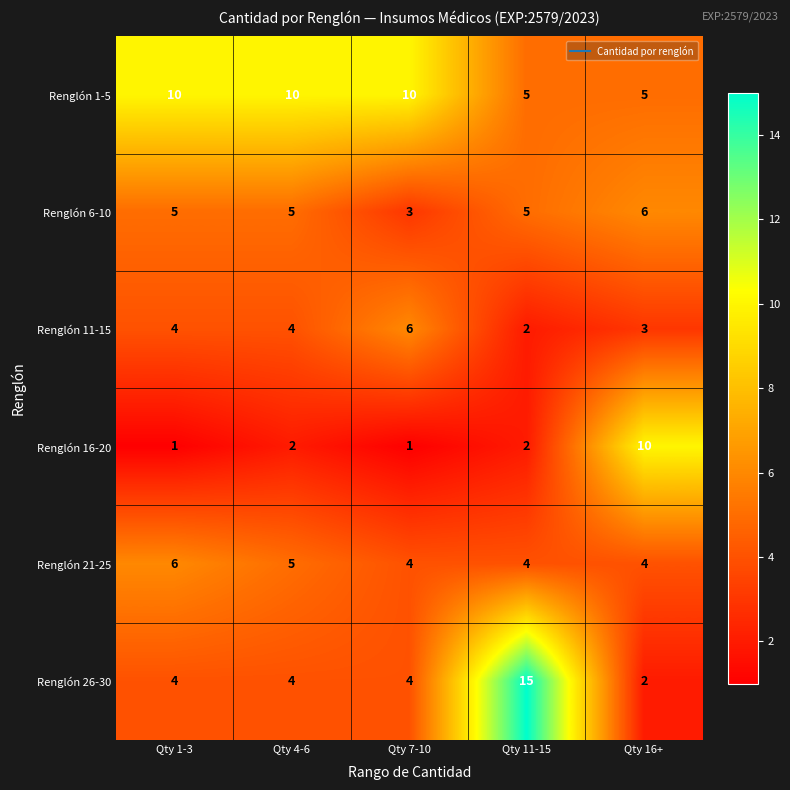

What is the sum of the Renglón 6-10 values at Qty 4-6 and Qty 16+?

11